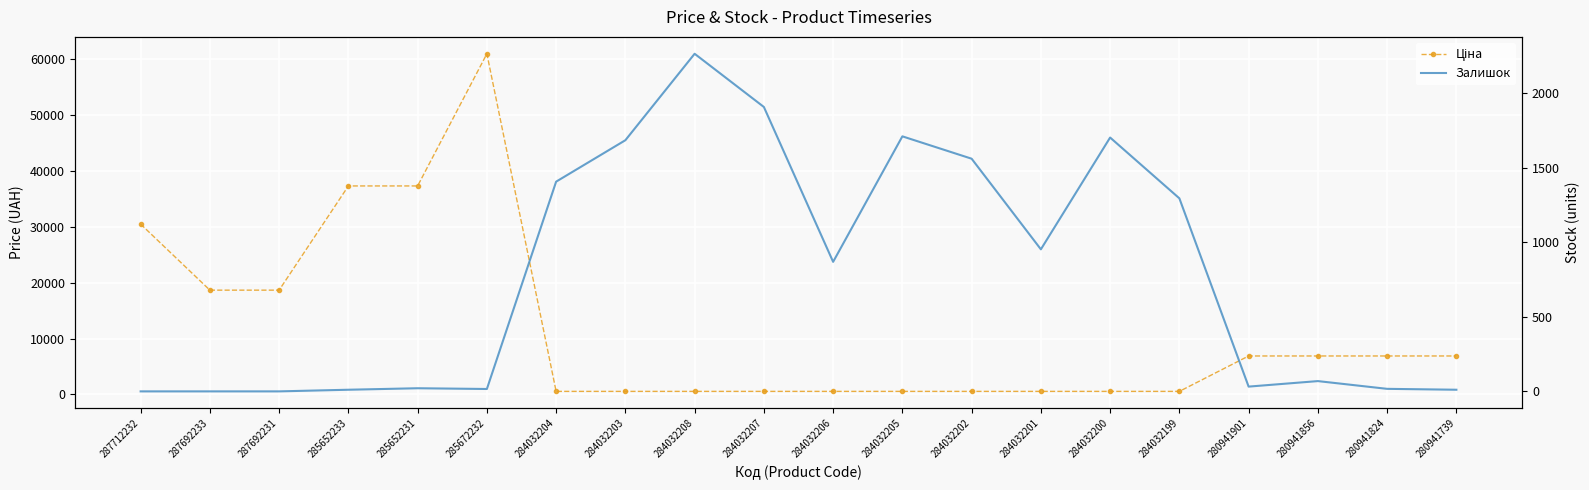

Reading left to right, list all the values displayed in this chart.

Ціна: 30512.3	18671.5	18671.5	37343.0	37343.0	61024.7	535.4	535.4	535.4	535.4	535.4	535.4	535.4	535.4	535.4	535.4	6879.5	6879.5	6879.5	6879.5
Залишок: 0.0	0.0	0.0	11.0	21.0	16.0	1407.0	1685.0	2265.0	1908.0	869.0	1711.0	1561.0	953.0	1703.0	1295.0	32.0	69.0	17.0	11.0